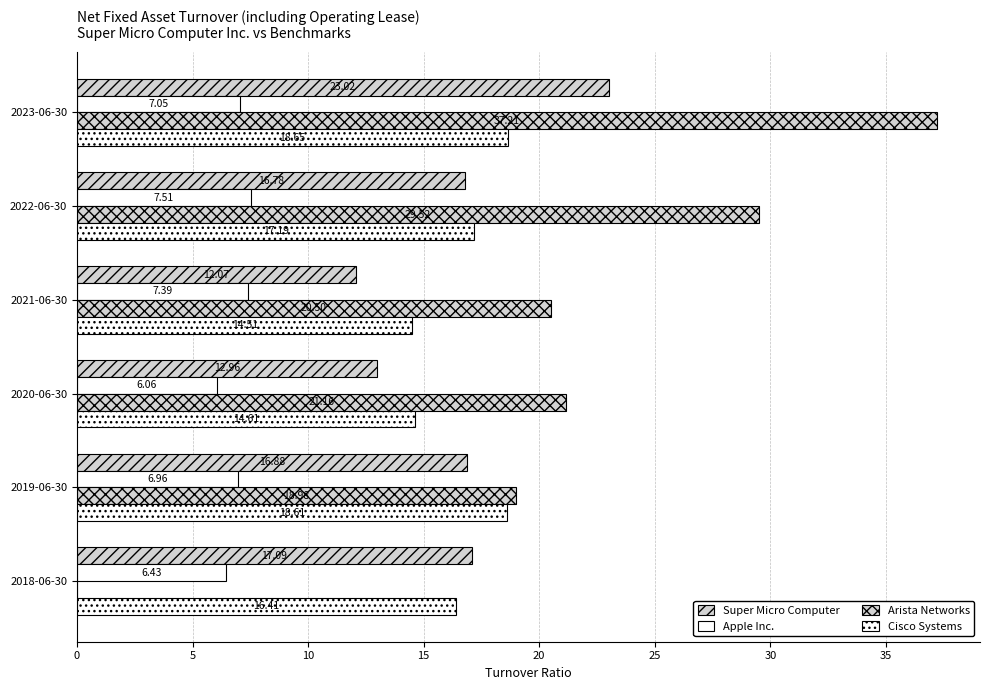

What is the difference between the second highest and minimum values in the Super Micro Computer series?

5.0